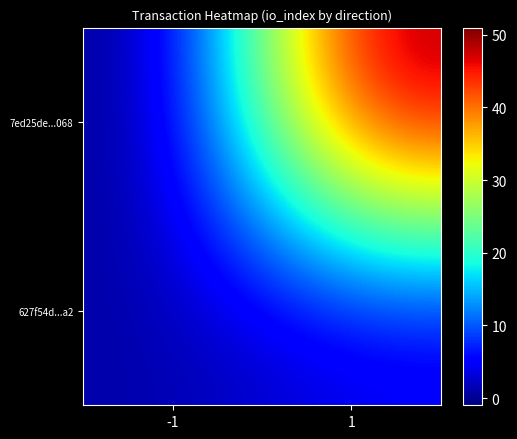

At which category is the sum across all series the highest?

1